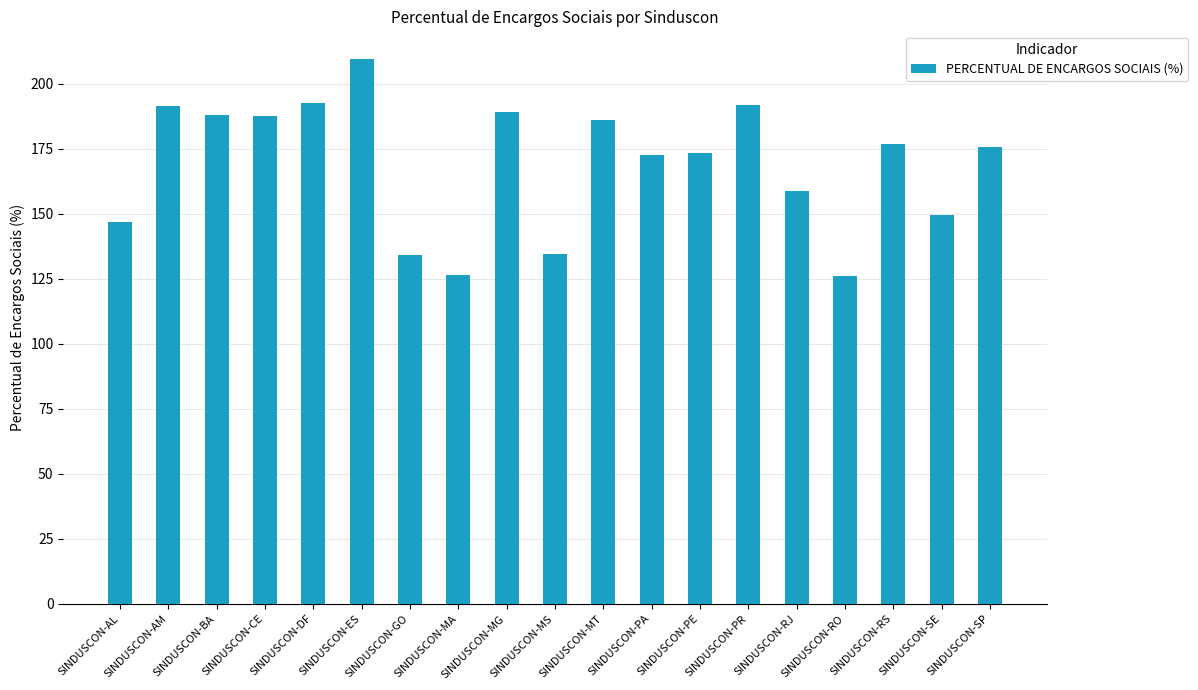

Which has a higher value, SINDUSCON-ES or SINDUSCON-AM?

SINDUSCON-ES